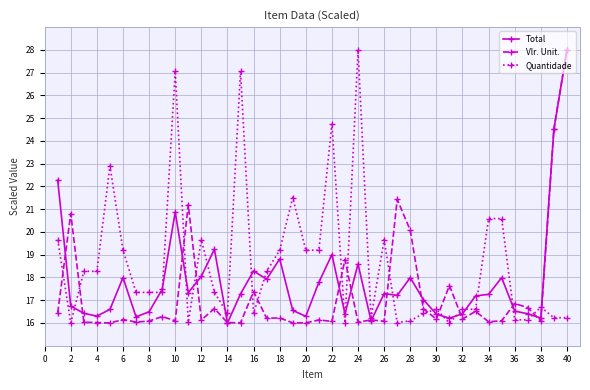

How many lines are shown in the chart?

3